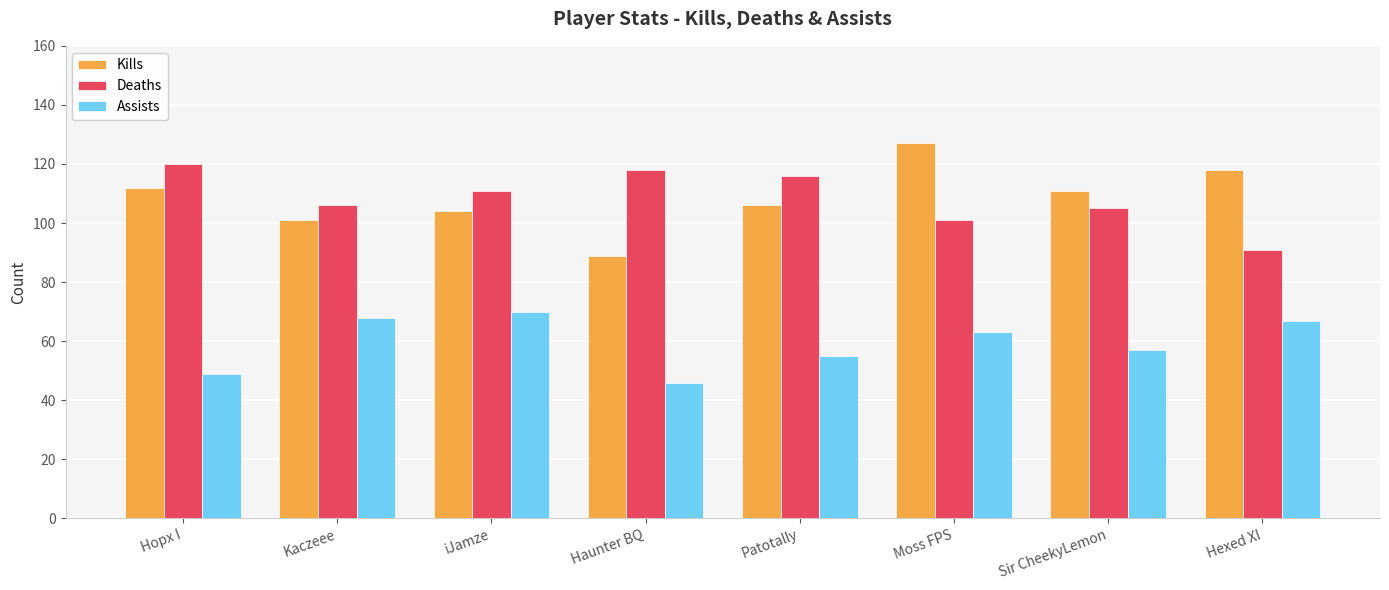

How many series are shown in this chart?

3